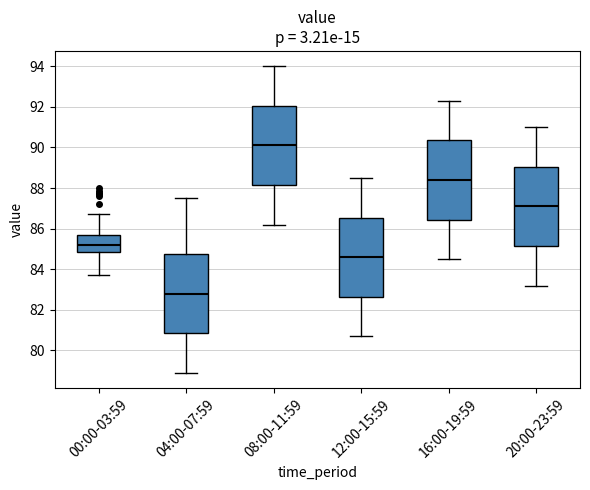

Reading left to right, read every box against the y-axis: the position of its median line, the range the box covers, and the ends of its whiskers. The values are not printed on the chart, so give them approximately, as read against the axis.

00:00-03:59: median 85.2, box 84.8 to 85.6, whiskers 83.8 to 86.8
04:00-07:59: median 82.8, box 80.8 to 84.8, whiskers 79.0 to 87.6
08:00-11:59: median 90.2, box 88.2 to 92.0, whiskers 86.2 to 94.0
12:00-15:59: median 84.6, box 82.6 to 86.6, whiskers 80.8 to 88.6
16:00-19:59: median 88.4, box 86.4 to 90.4, whiskers 84.6 to 92.4
20:00-23:59: median 87.2, box 85.2 to 89.0, whiskers 83.2 to 91.0